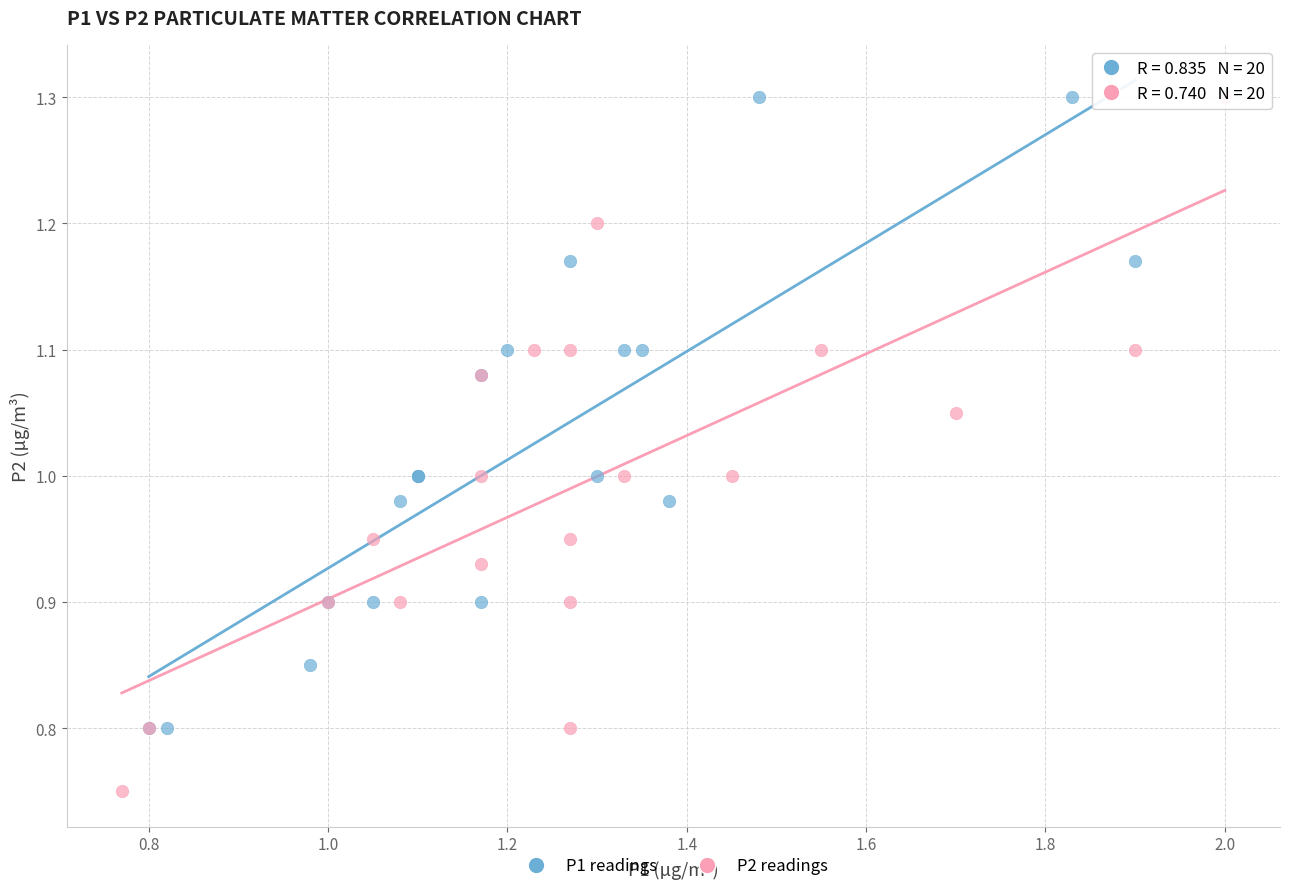

Which series has the largest Y range (max minus min)?

P2 readings